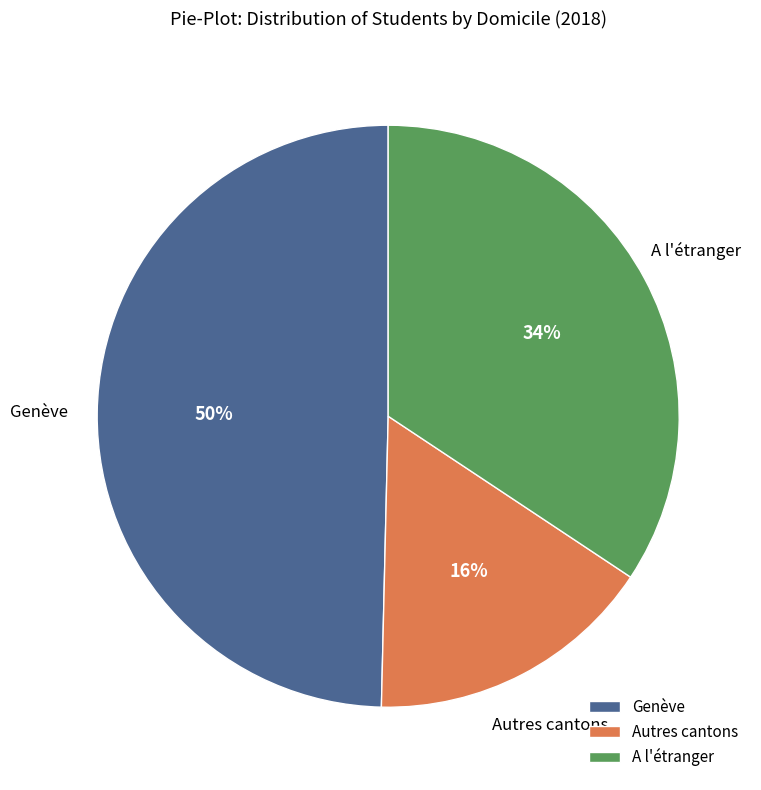

To the nearest percent, what portion does Genève represent?

50%